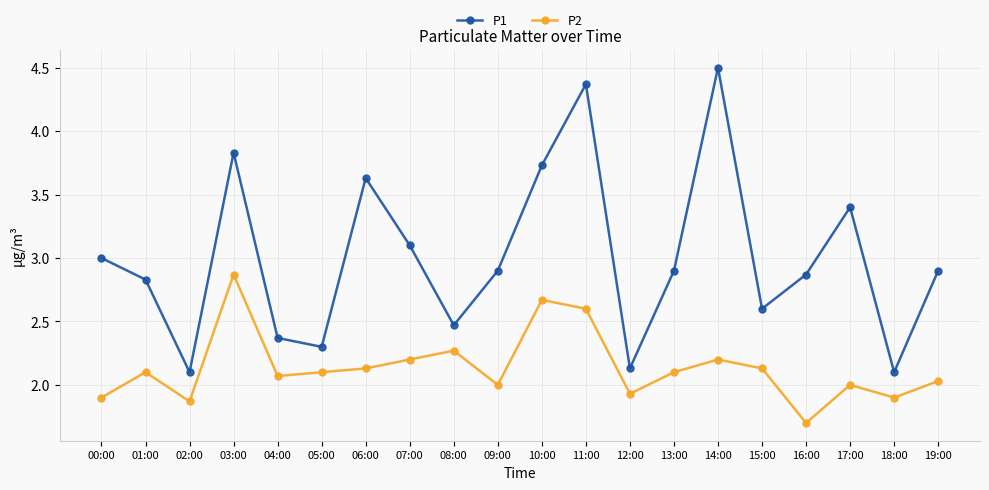

What is the difference between the P1 values at 00:00 and 16:00?

0.1